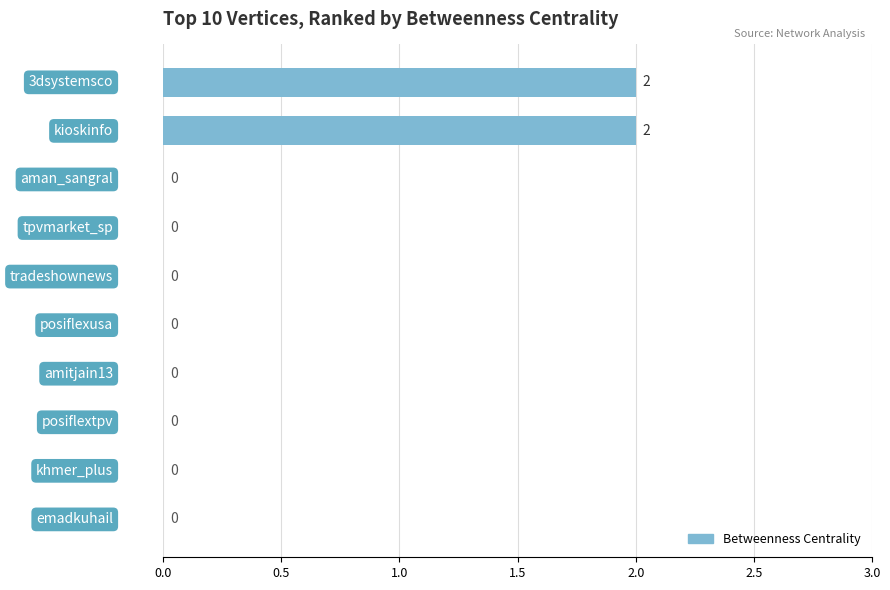

Does the chart contain stacked bars?

No